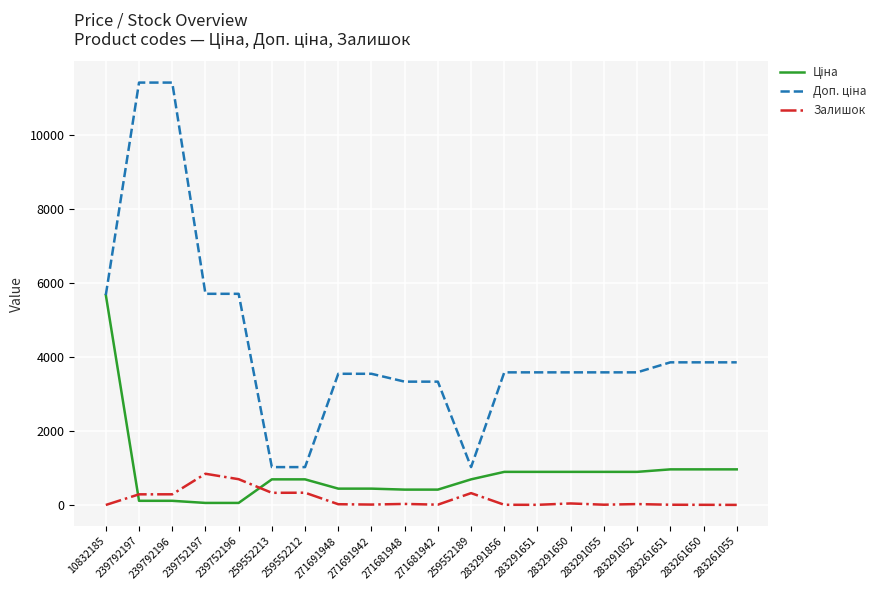

Does the chart display data point markers on the line(s)?

No